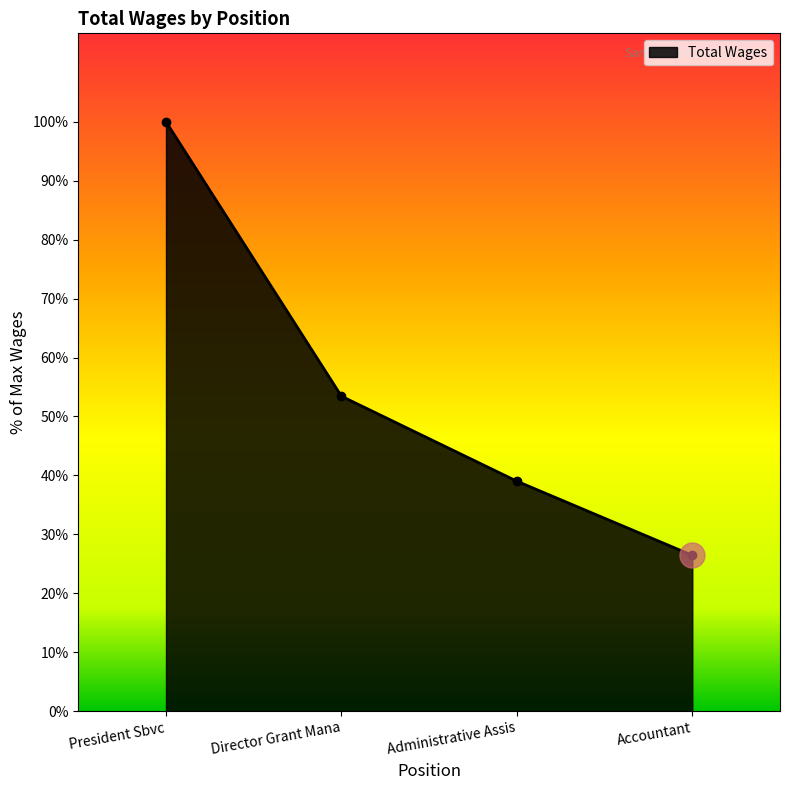

What is the average value?

106947